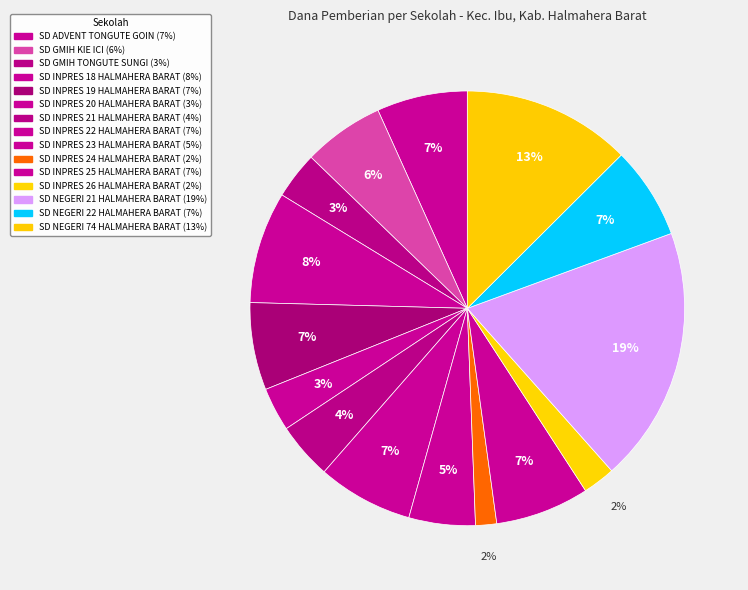

Approximately how many times larger is the value at SD NEGERI 21 HALMAHERA BARAT compared to SD INPRES 22 HALMAHERA BARAT?

2.7